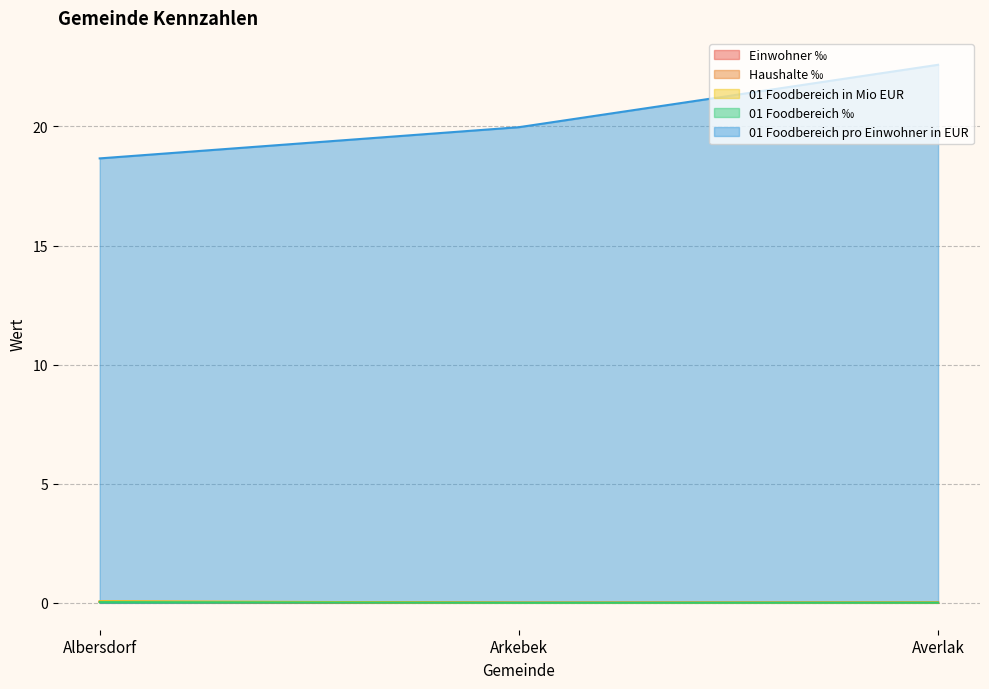

What position from the right is Arkebek?

2